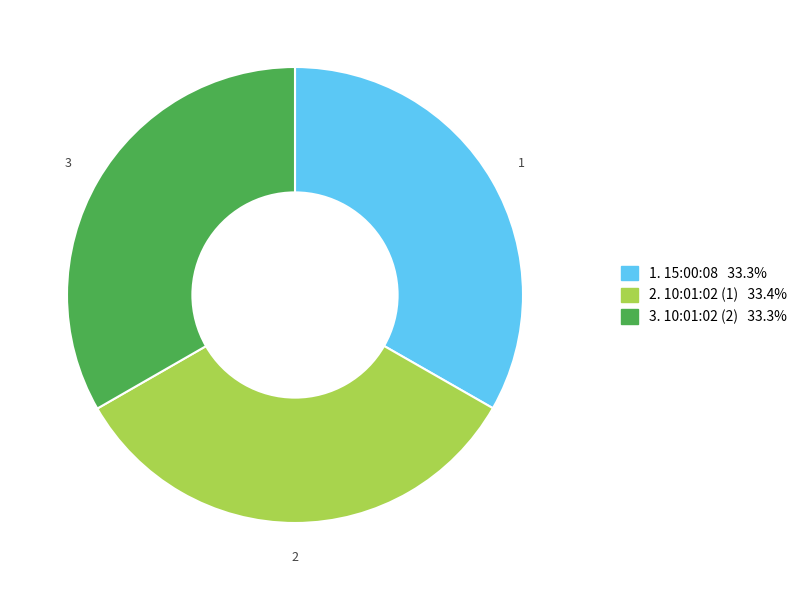

Does any single category account for the majority?

No